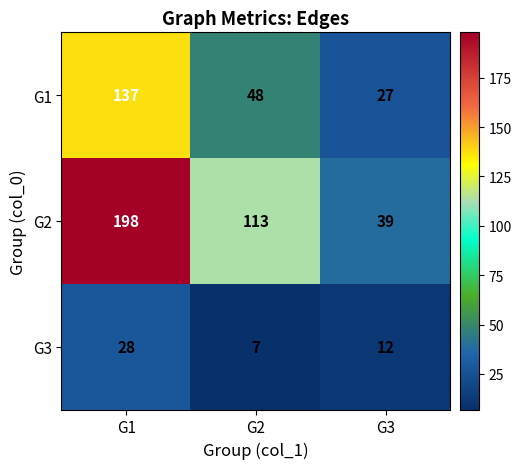

Rank the series by their maximum value, from lowest to highest.

G3, G1, G2